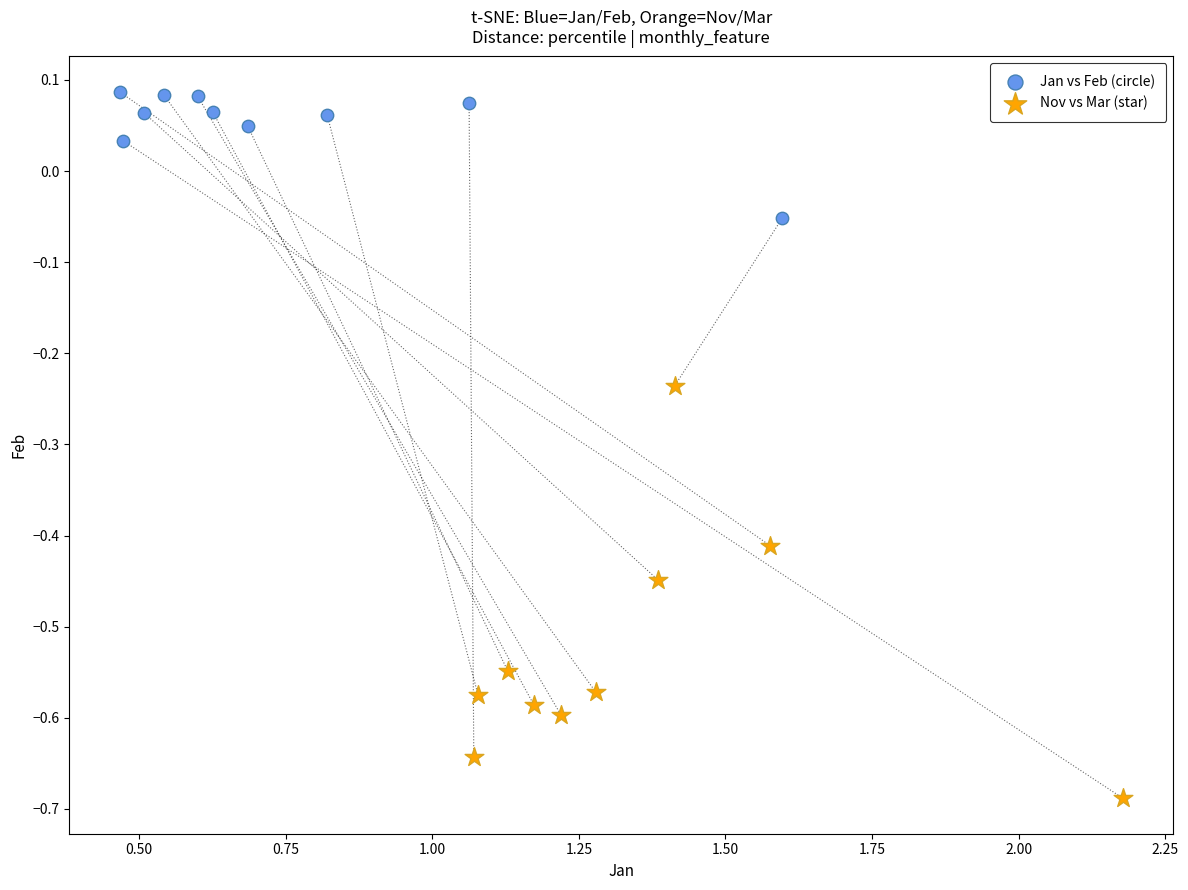

Which series has the widest spread of Y values?

Nov vs Mar (star)